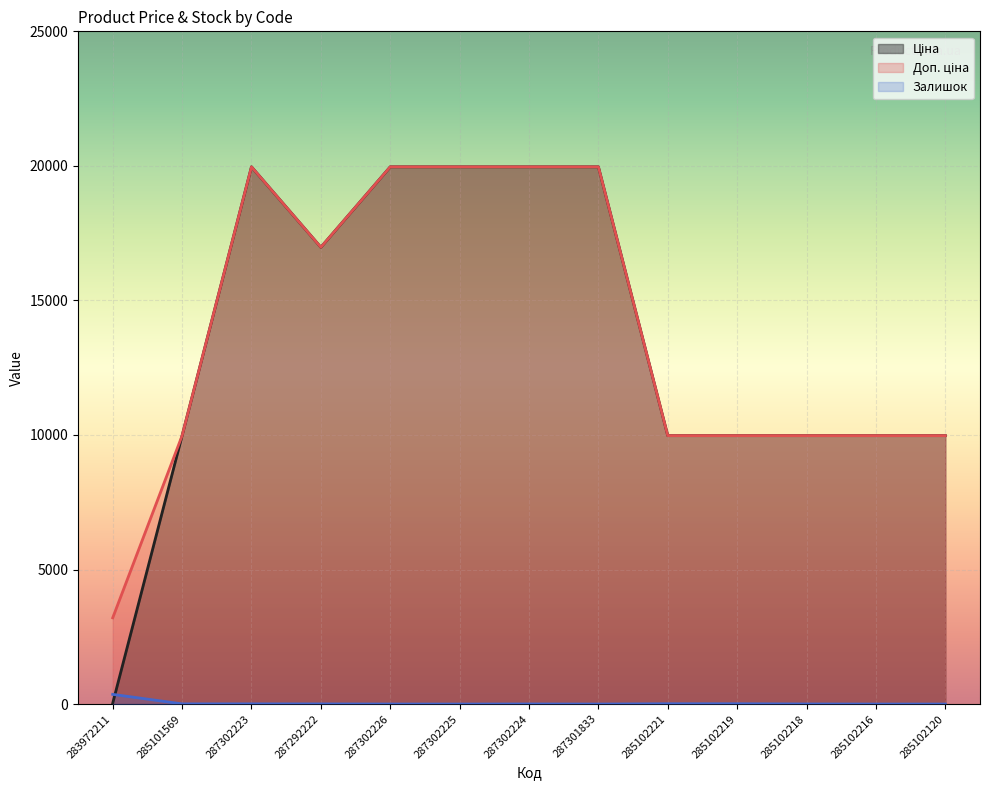

How many lines are shown in the chart?

3